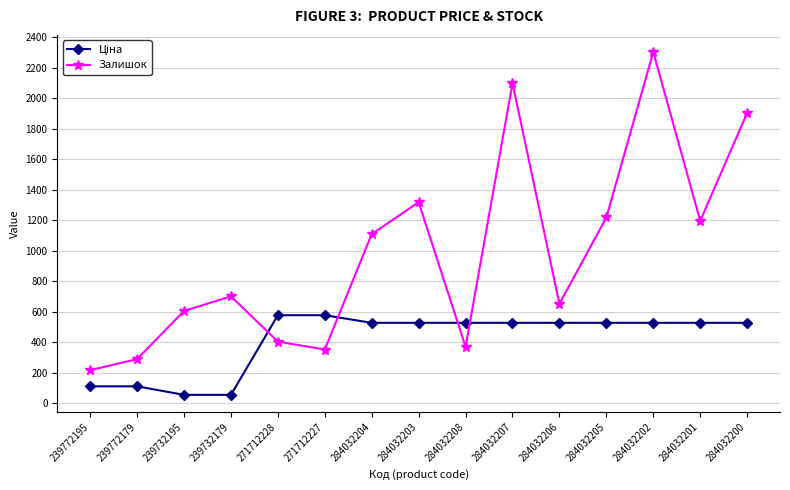

What is the sum of all Залишок values?

14751.0